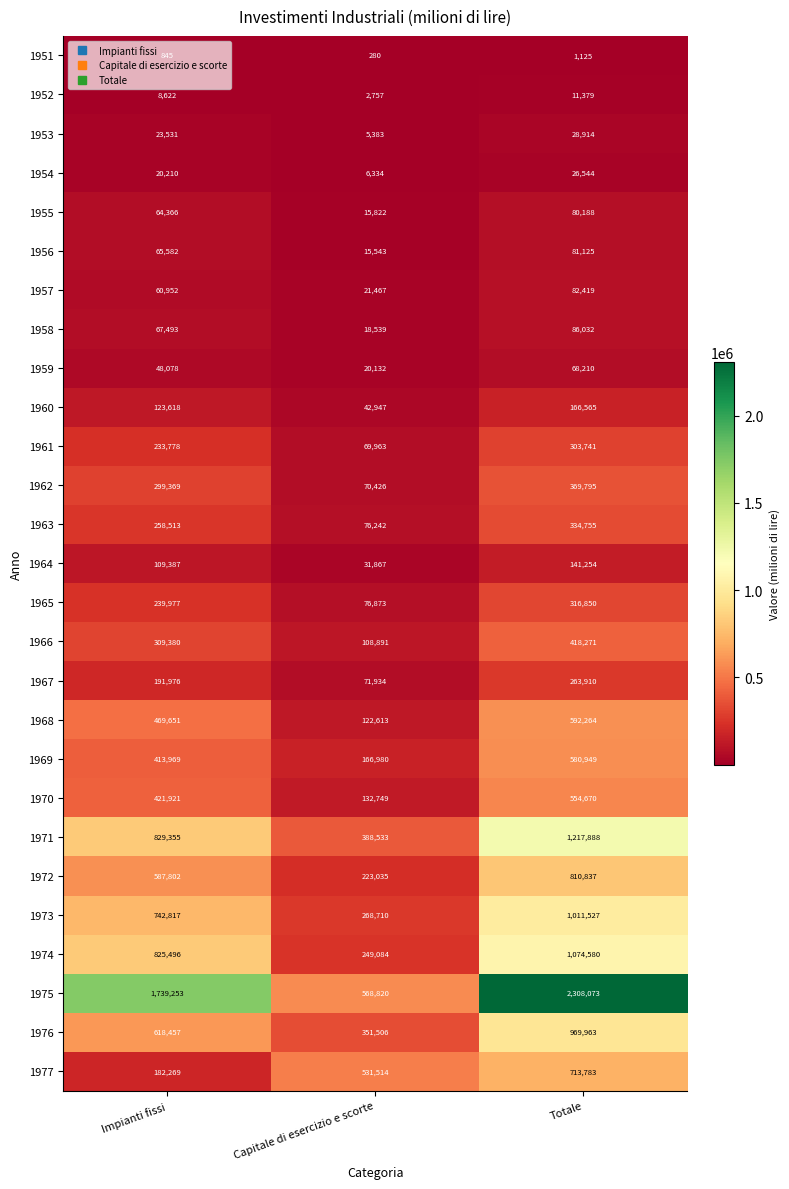

Which series changed the most between Capitale di esercizio e scorte and Totale?

1975